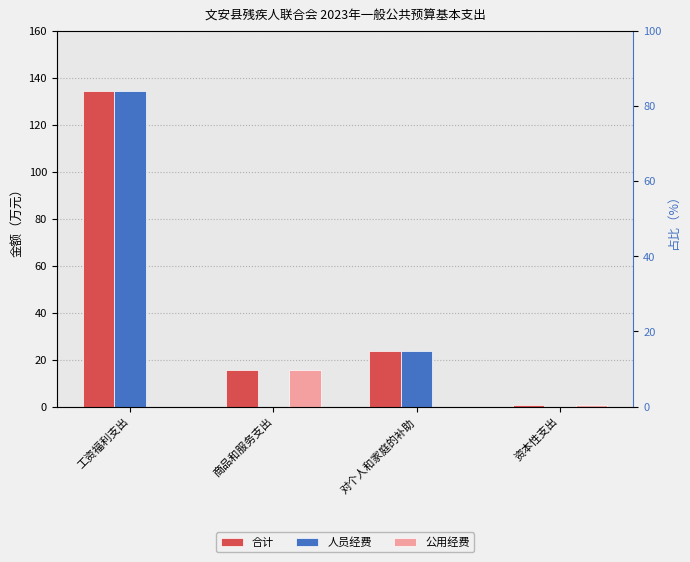

Between 商品和服务支出 and 资本性支出, which series saw the biggest shift?

合计